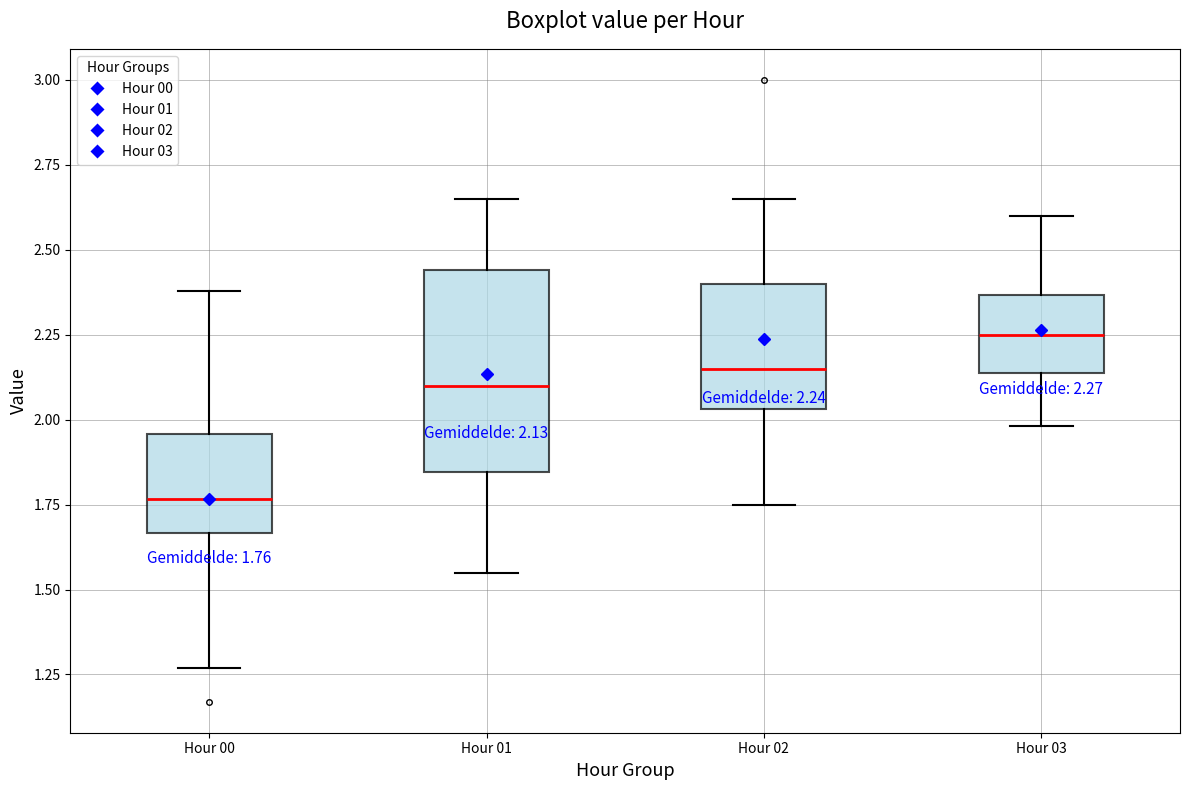

Which box has the highest median line?

Hour 03